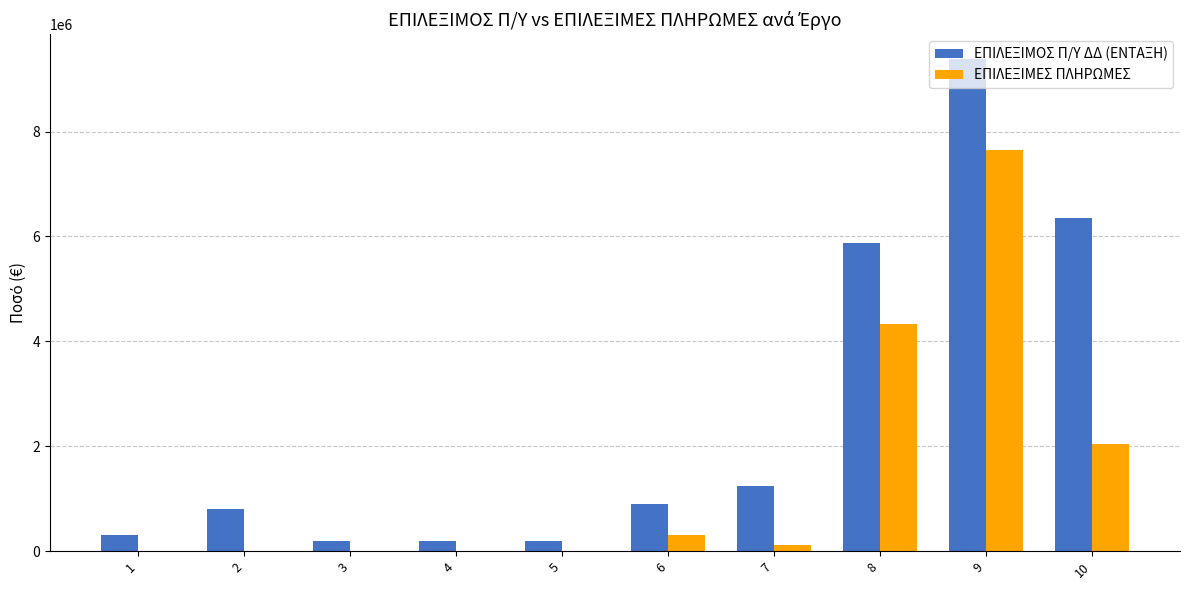

Is the value of ΕΠΙΛΕΞΙΜΕΣ ΠΛΗΡΩΜΕΣ at 5 greater than the value of ΕΠΙΛΕΞΙΜΟΣ Π/Υ ΔΔ (ΕΝΤΑΞΗ) at 2?

No